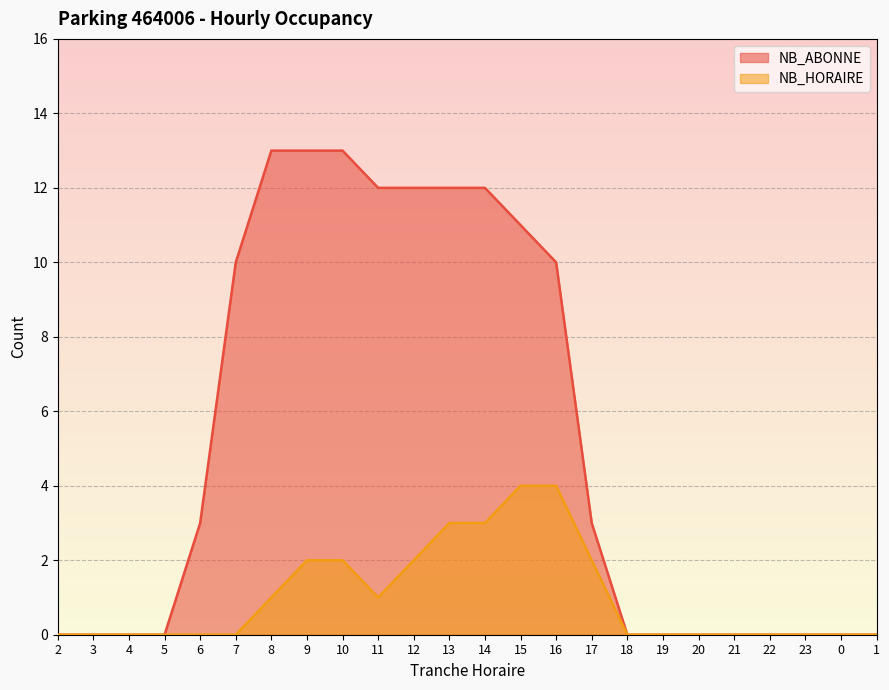

What is the value of the NB_ABONNE point at the 9th from the left?

13